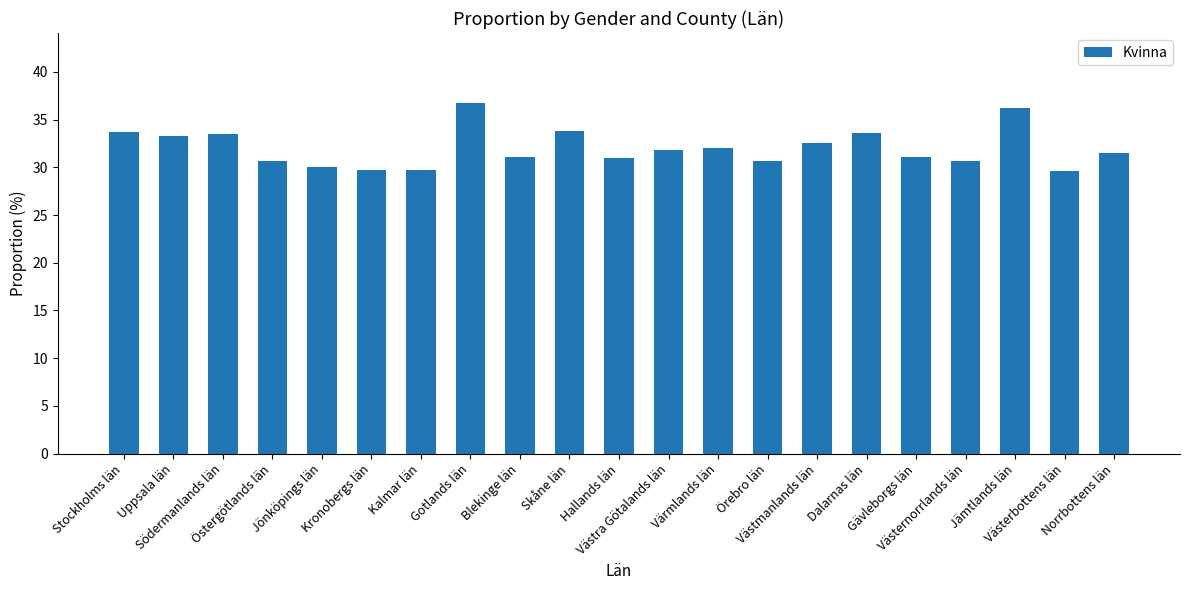

Read the value at Västernorrlands län.

30.7